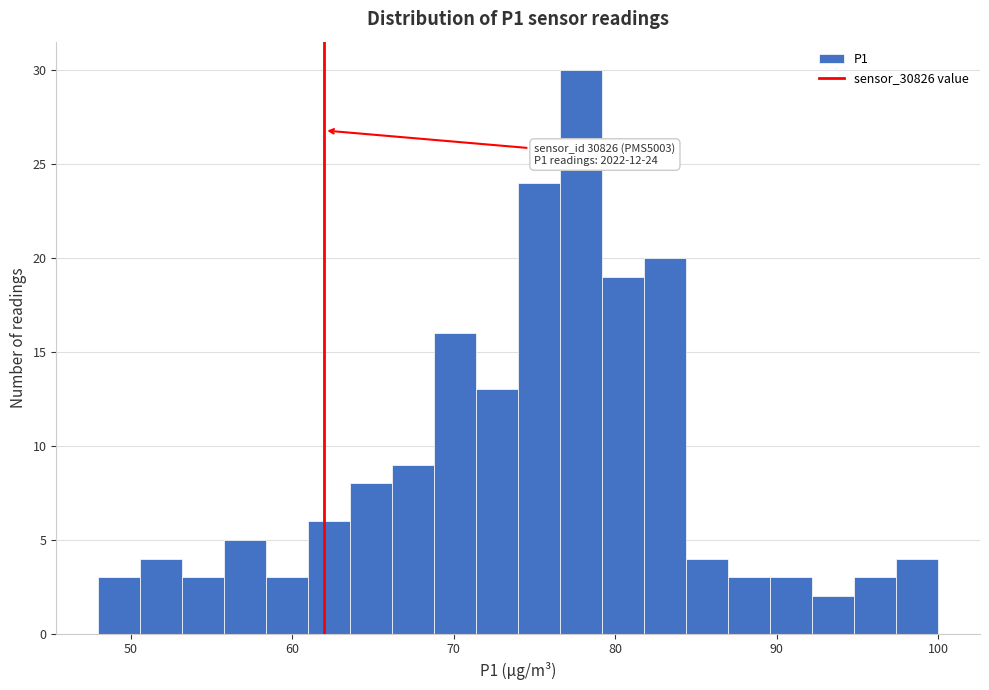

Read against the x-axis, roughly where is the centre of the tallest bar?

78